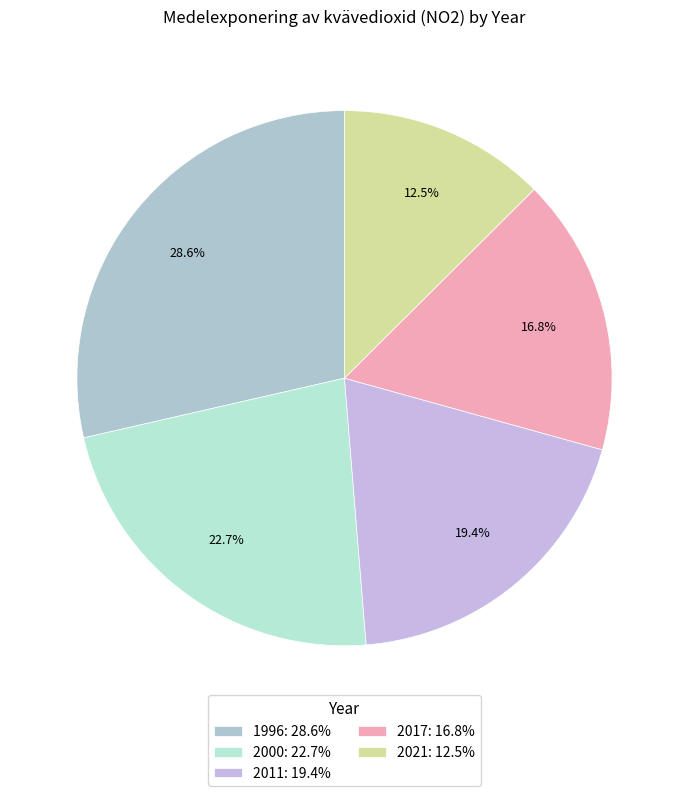

How many segments does this pie chart have?

5